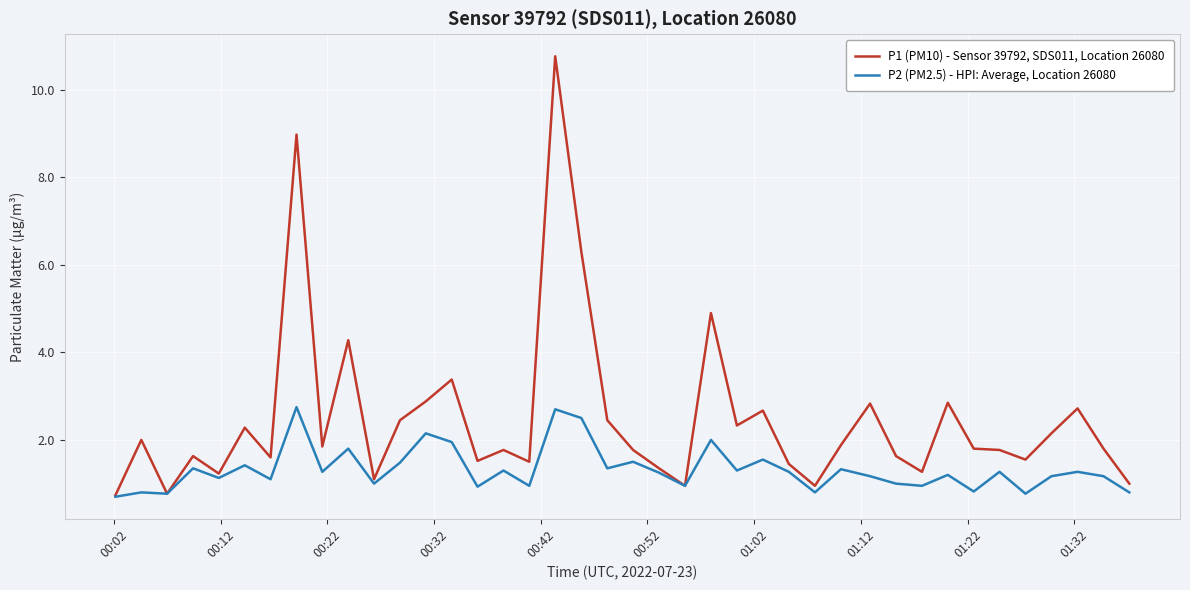

Which series has the largest total across all categories?

P1 (PM10) - Sensor 39792, SDS011, Location 26080